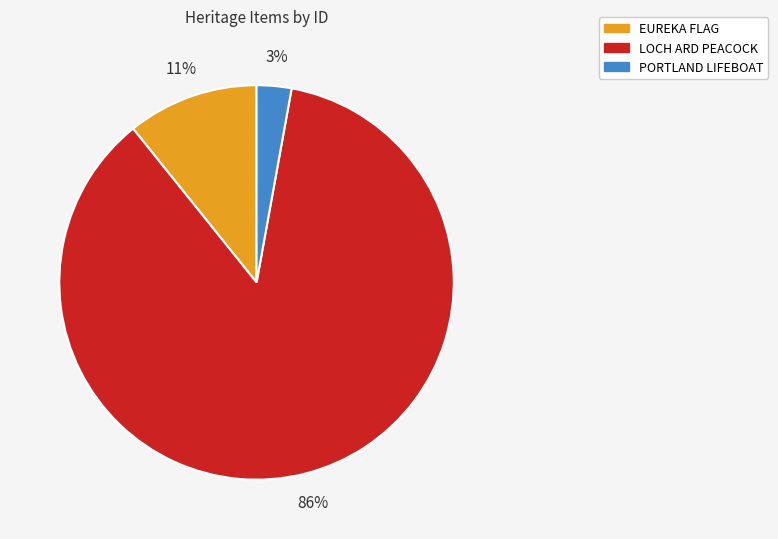

How many segments does this pie chart have?

3